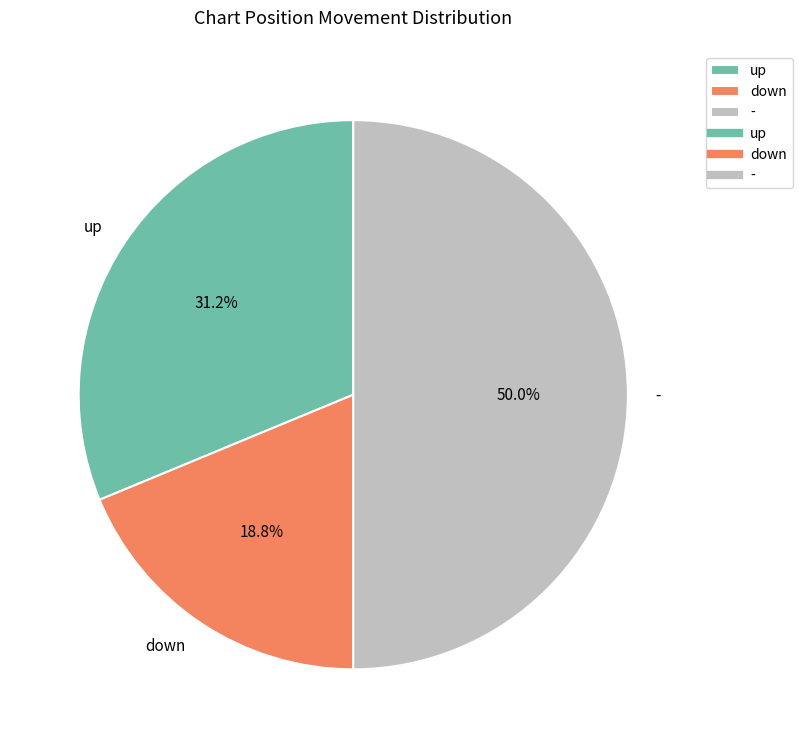

Combined, do up and - account for over 50%?

Yes